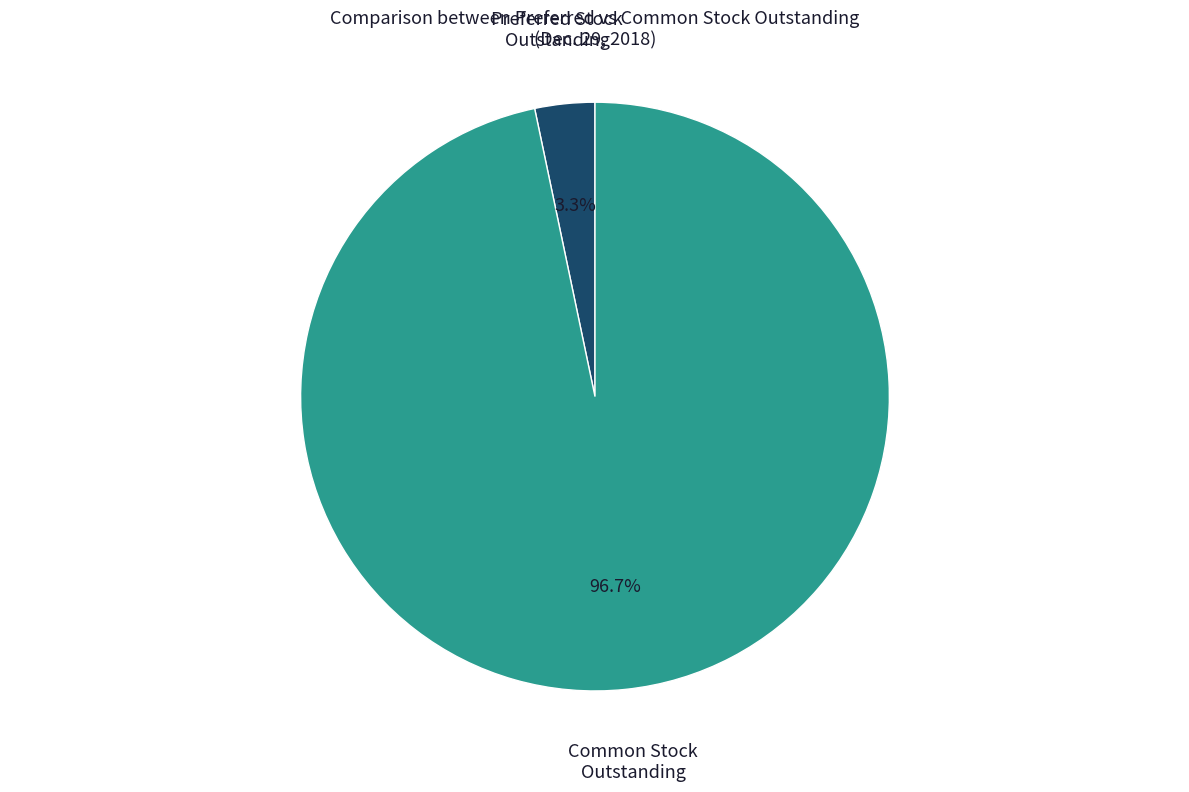

Rank the categories by value from highest to lowest.

Common Stock Outstanding, Preferred Stock Outstanding